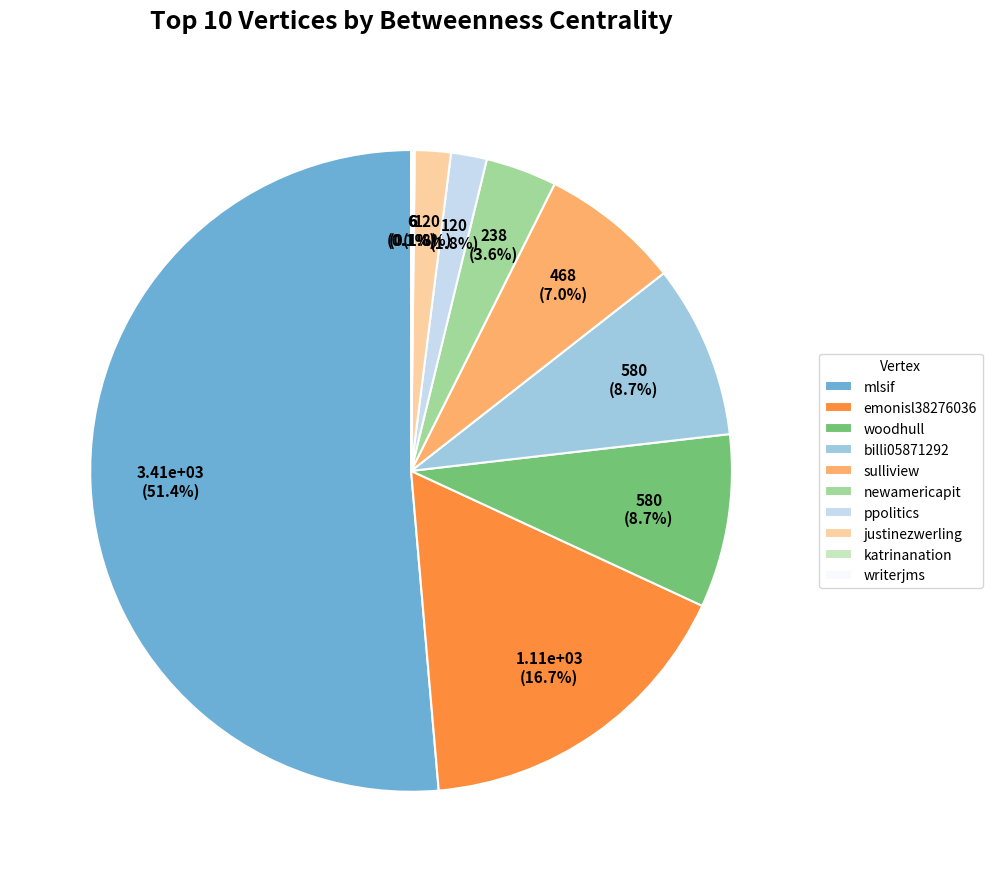

The billi05871292 slice represents 9% of the pie. True or false?

True